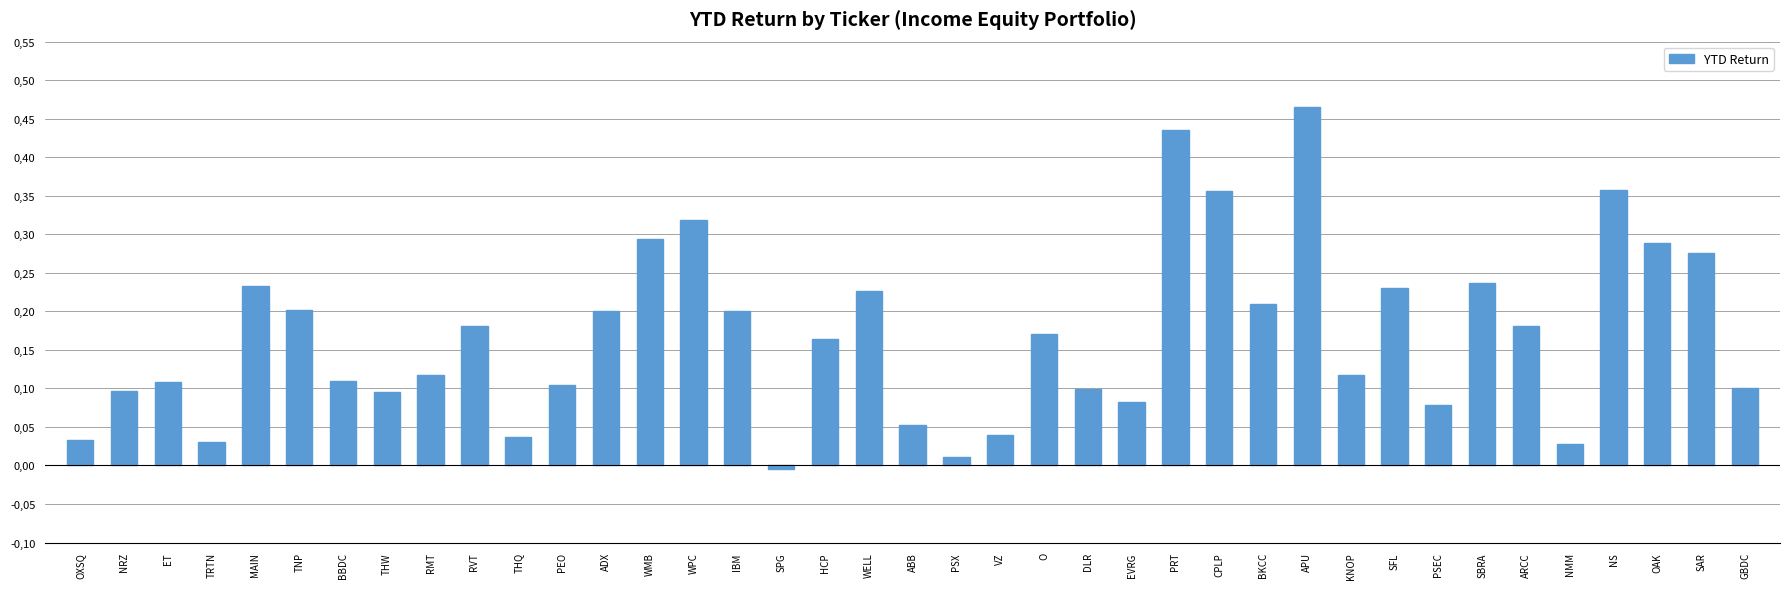

Are the bars horizontal?

No